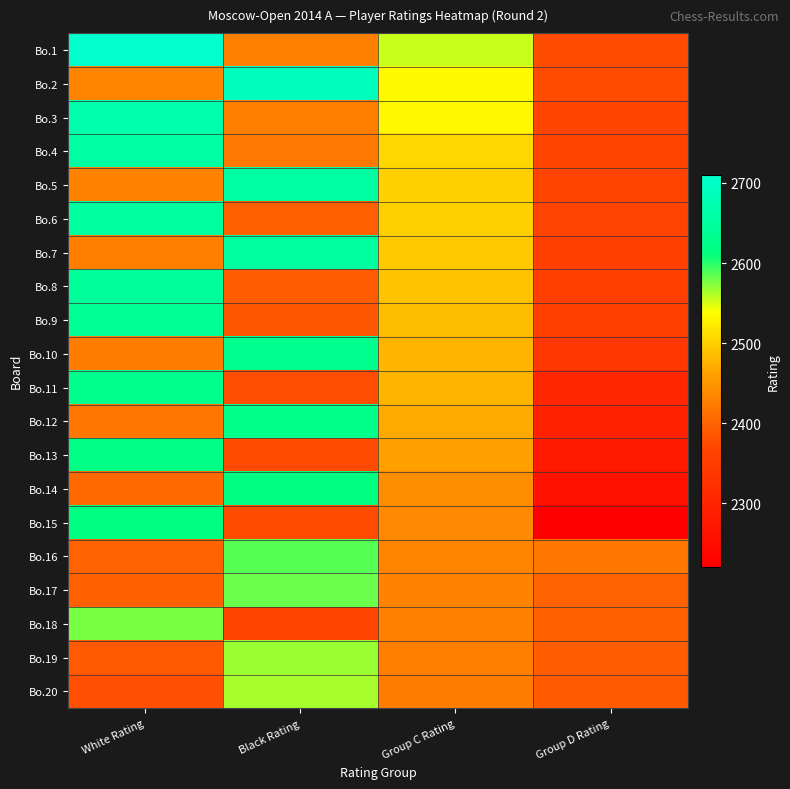

What is the maximum value shown in the chart?

2710